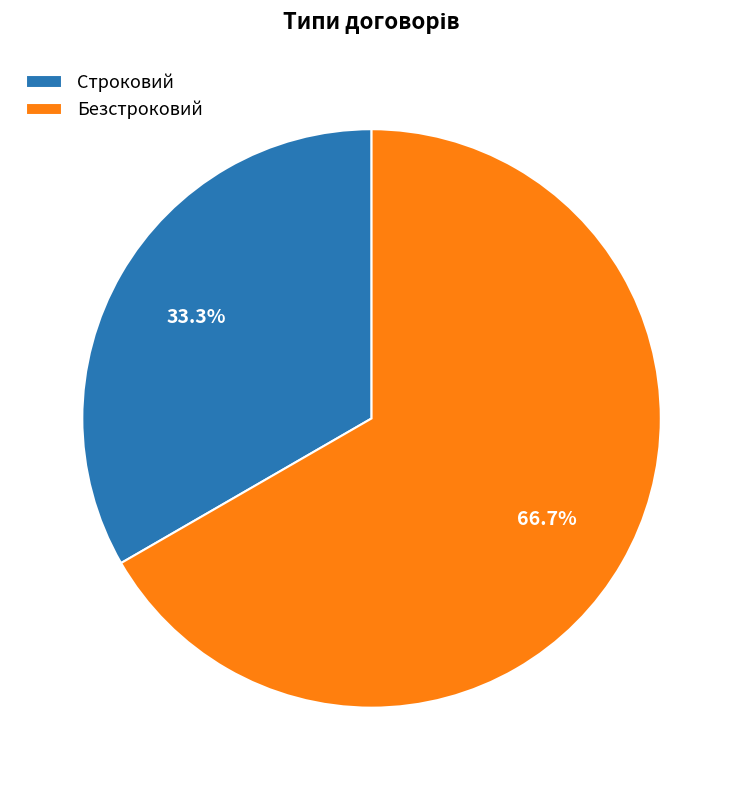

What is the ratio of the value at Строковий to the value at Безстроковий?

0.5